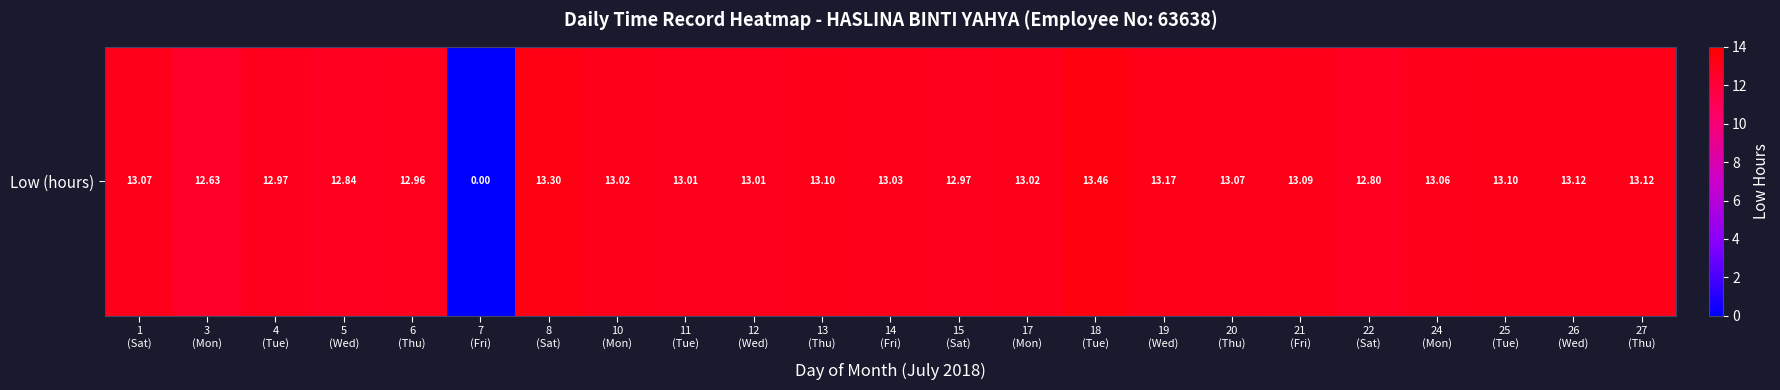

Count the number of values greater than 13.

16